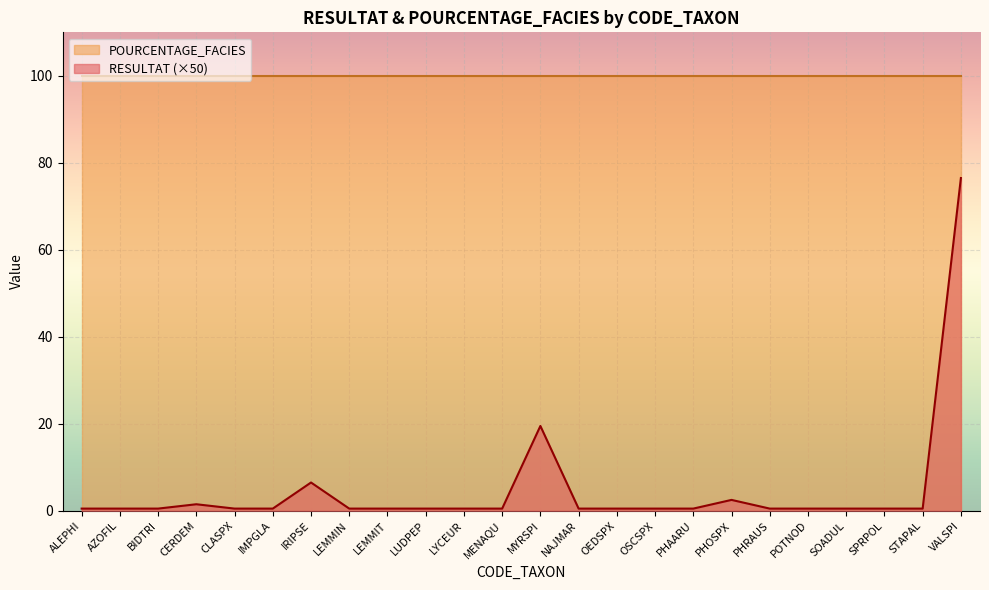

Does the chart display data point markers on the line(s)?

No